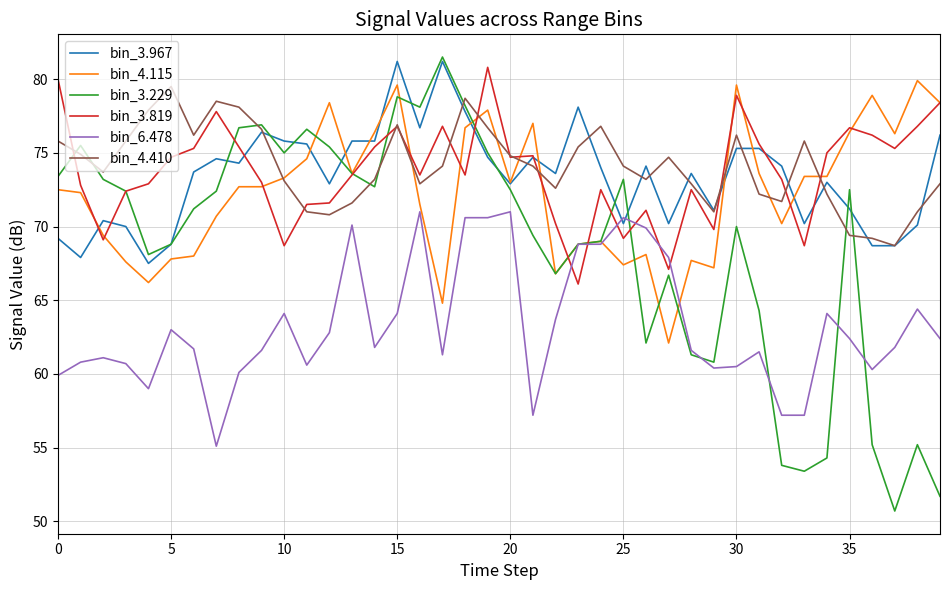

What is the greatest value displayed?

81.5